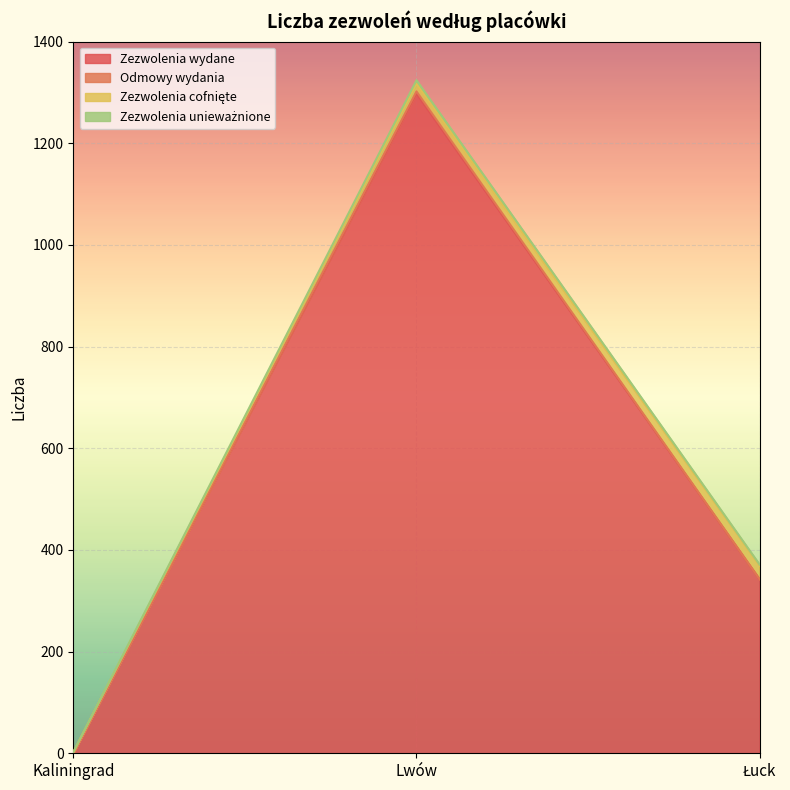

Where does the Zezwolenia wydane series first go above 342?

Lwów